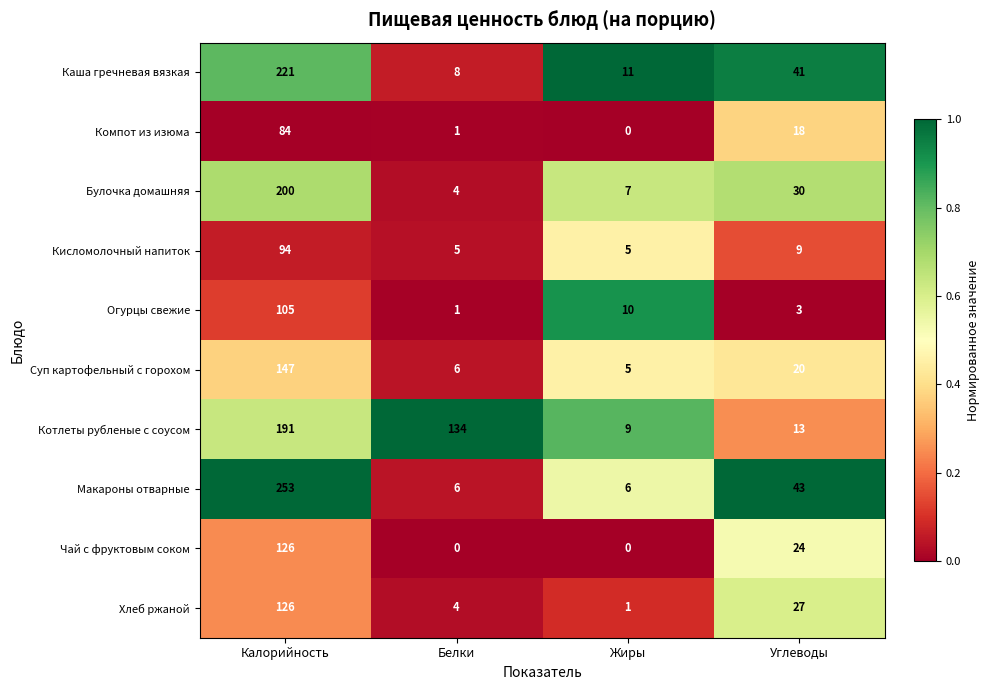

List the labels in order of Хлеб ржаной value, largest first.

Калорийность, Углеводы, Белки, Жиры